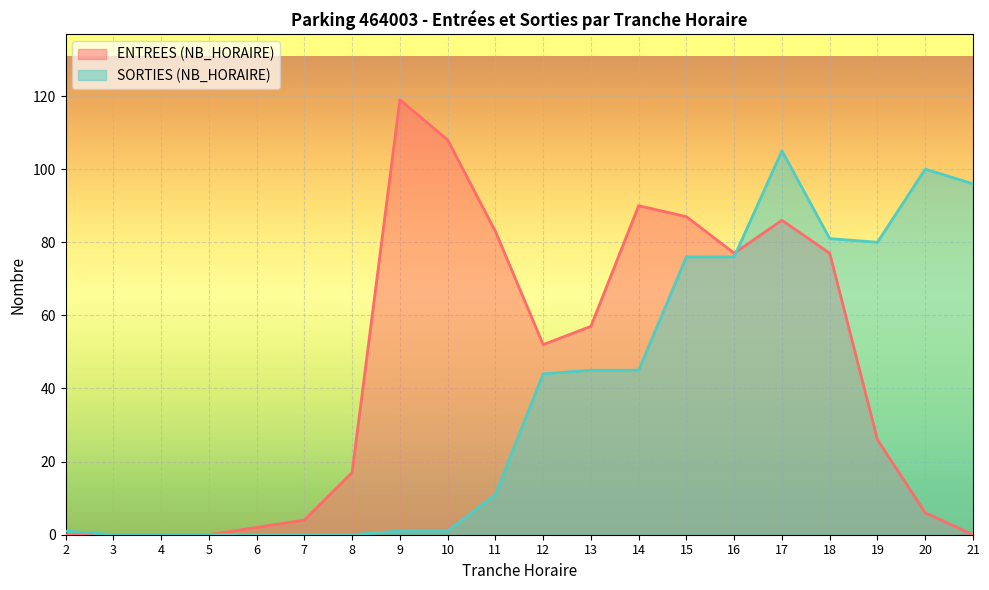

Count the number of categories in the chart.

20